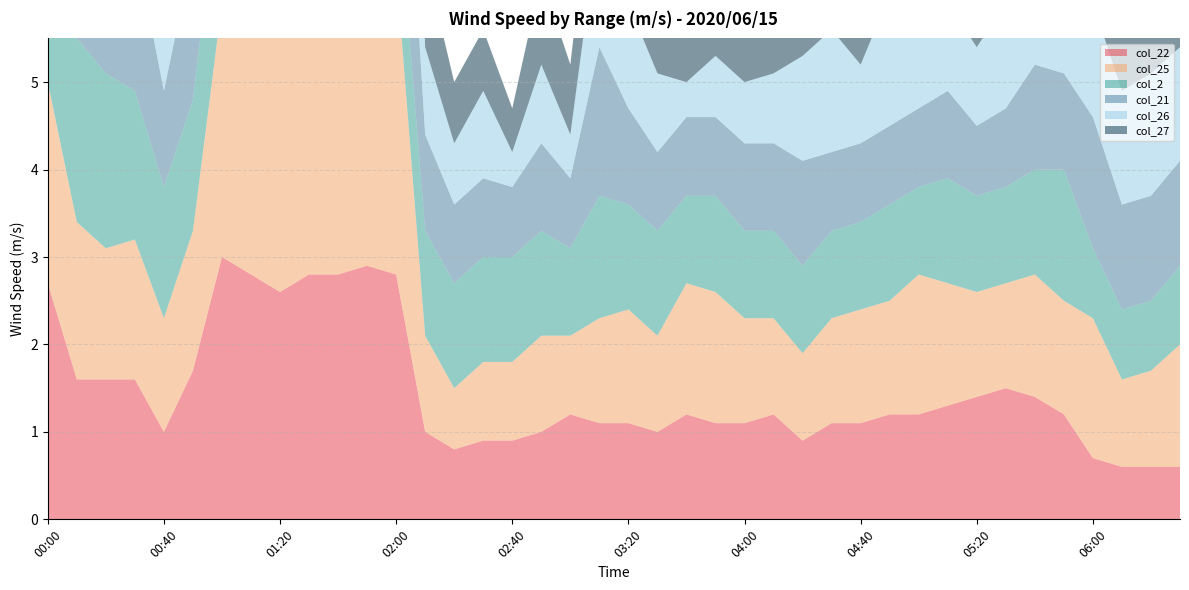

Reading left to right, list all the values displayed in this chart.

col_22: 00:00=2.7	00:10=1.6	00:20=1.6	00:30=1.6	00:40=1.0	00:50=1.7	01:00=3.0	01:10=2.8	01:20=2.6	01:30=2.8	01:40=2.8	01:50=2.9	02:00=2.8	02:10=1.0	02:20=0.8	02:30=0.9	02:40=0.9	02:50=1.0	03:00=1.2	03:10=1.1	03:20=1.1	03:30=1.0	03:40=1.2	03:50=1.1	04:00=1.1	04:10=1.2	04:20=0.9	04:30=1.1	04:40=1.1	04:50=1.2	05:00=1.2	05:10=1.3	05:20=1.4	05:30=1.5	05:40=1.4	05:50=1.2	06:00=0.7	06:10=0.6	06:20=0.6	06:30=0.6
col_25: 00:00=2.3	00:10=1.8	00:20=1.5	00:30=1.6	00:40=1.3	00:50=1.6	01:00=2.9	01:10=3.0	01:20=3.0	01:30=3.6	01:40=4.0	01:50=3.7	02:00=3.5	02:10=1.1	02:20=0.7	02:30=0.9	02:40=0.9	02:50=1.1	03:00=0.9	03:10=1.2	03:20=1.3	03:30=1.1	03:40=1.5	03:50=1.5	04:00=1.2	04:10=1.1	04:20=1.0	04:30=1.2	04:40=1.3	04:50=1.3	05:00=1.6	05:10=1.4	05:20=1.2	05:30=1.2	05:40=1.4	05:50=1.3	06:00=1.6	06:10=1.0	06:20=1.1	06:30=1.4
col_2: 00:00=1.3	00:10=2.1	00:20=2.0	00:30=1.7	00:40=1.5	00:50=1.5	01:00=1.7	01:10=2.0	01:20=1.8	01:30=1.6	01:40=1.2	01:50=1.2	02:00=1.1	02:10=1.2	02:20=1.2	02:30=1.2	02:40=1.2	02:50=1.2	03:00=1.0	03:10=1.4	03:20=1.2	03:30=1.2	03:40=1.0	03:50=1.1	04:00=1.0	04:10=1.0	04:20=1.0	04:30=1.0	04:40=1.0	04:50=1.1	05:00=1.0	05:10=1.2	05:20=1.1	05:30=1.1	05:40=1.2	05:50=1.5	06:00=0.8	06:10=0.8	06:20=0.8	06:30=0.9
col_21: 00:00=2.2	00:10=1.5	00:20=1.3	00:30=1.7	00:40=1.1	00:50=1.7	01:00=2.7	01:10=2.3	01:20=2.8	01:30=3.2	01:40=4.0	01:50=3.4	02:00=2.4	02:10=1.1	02:20=0.9	02:30=0.9	02:40=0.8	02:50=1.0	03:00=0.8	03:10=1.7	03:20=1.1	03:30=0.9	03:40=0.9	03:50=0.9	04:00=1.0	04:10=1.0	04:20=1.2	04:30=0.9	04:40=0.9	04:50=0.9	05:00=0.9	05:10=1.0	05:20=0.8	05:30=0.9	05:40=1.2	05:50=1.1	06:00=1.5	06:10=1.2	06:20=1.2	06:30=1.2
col_26: 00:00=2.5	00:10=1.7	00:20=1.4	00:30=1.5	00:40=1.6	00:50=1.5	01:00=3.3	01:10=2.7	01:20=3.0	01:30=3.7	01:40=3.8	01:50=2.8	02:00=3.6	02:10=1.0	02:20=0.7	02:30=1.0	02:40=0.4	02:50=0.9	03:00=0.5	03:10=1.5	03:20=1.2	03:30=0.9	03:40=0.4	03:50=0.7	04:00=0.7	04:10=0.8	04:20=1.2	04:30=1.4	04:40=0.9	04:50=1.5	05:00=0.9	05:10=1.0	05:20=0.9	05:30=1.2	05:40=1.2	05:50=1.2	06:00=1.3	06:10=1.3	06:20=1.4	06:30=1.3
col_27: 00:00=2.3	00:10=1.9	00:20=1.4	00:30=1.6	00:40=1.9	00:50=1.6	01:00=2.0	01:10=2.2	01:20=3.0	01:30=3.1	01:40=3.1	01:50=3.9	02:00=3.0	02:10=1.0	02:20=0.7	02:30=0.7	02:40=0.5	02:50=1.0	03:00=0.8	03:10=1.2	03:20=1.0	03:30=0.8	03:40=0.5	03:50=0.7	04:00=0.6	04:10=0.7	04:20=0.7	04:30=0.5	04:40=1.1	04:50=0.9	05:00=0.9	05:10=0.6	05:20=0.8	05:30=1.3	05:40=1.4	05:50=1.1	06:00=1.2	06:10=1.0	06:20=1.2	06:30=1.4